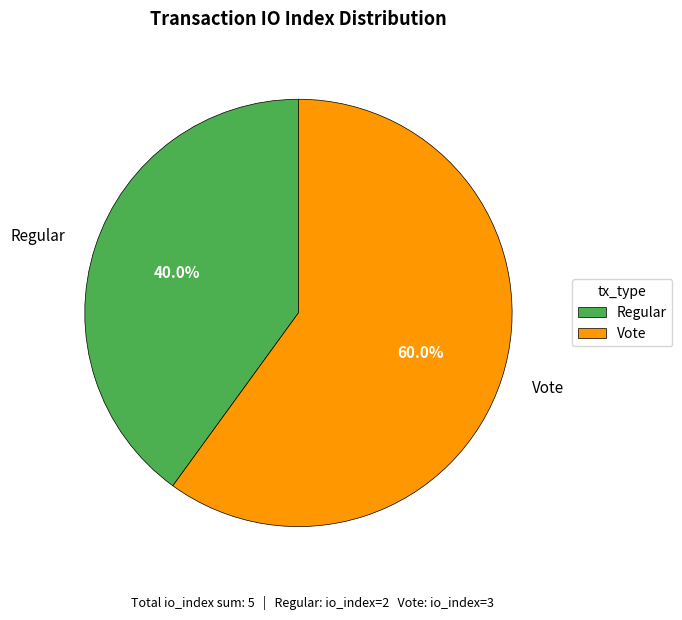

Do Regular and Vote together represent more than half of the pie?

Yes